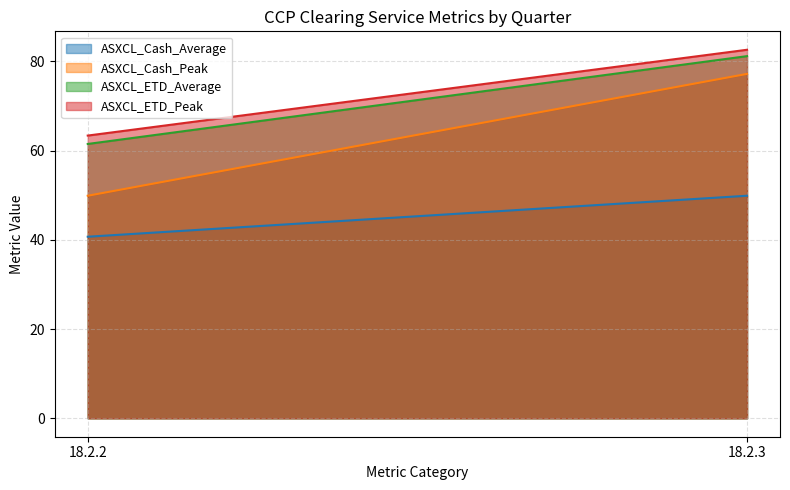

Which series has the largest range (max minus min)?

ASXCL_Cash_Peak